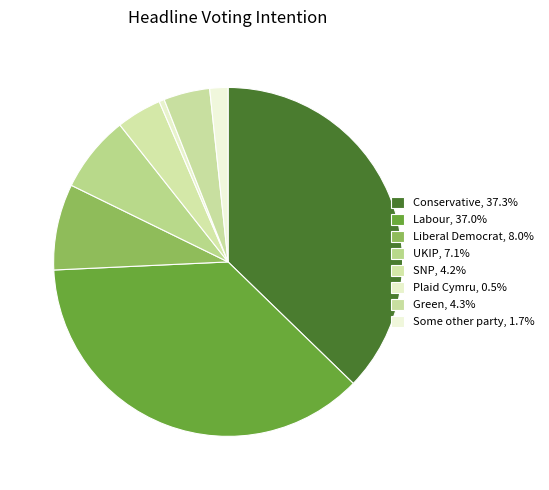

Do Plaid Cymru and Some other party together represent more than half of the pie?

No